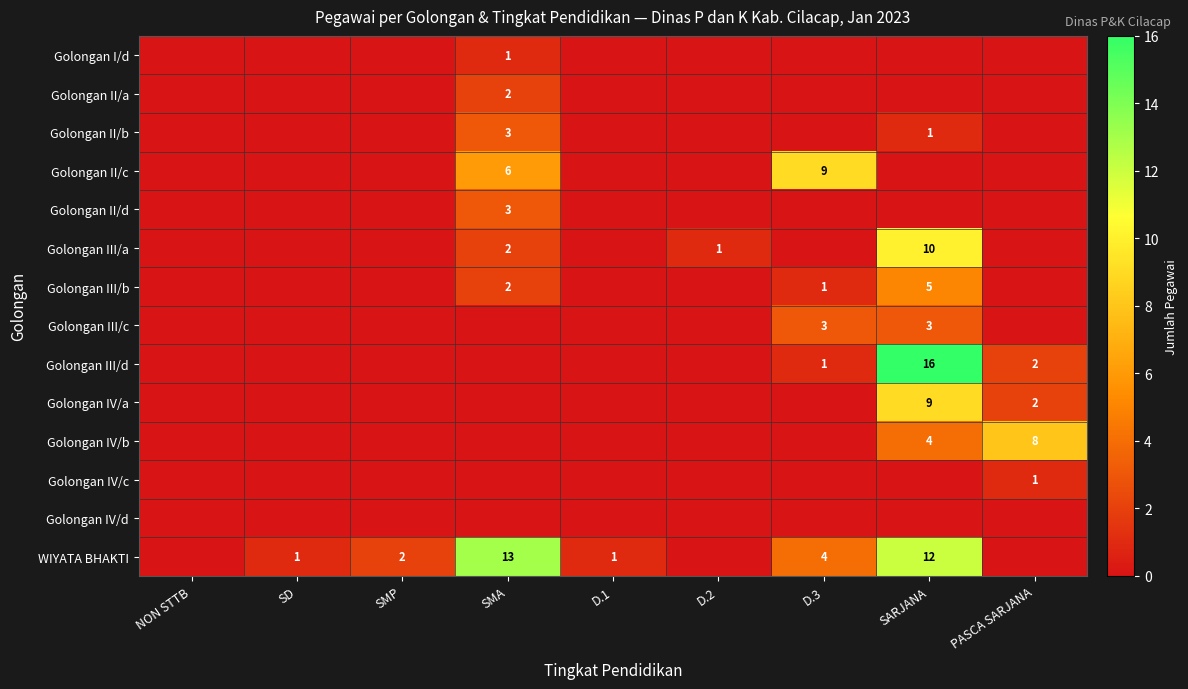

True or false: WIYATA BHAKTI has a value of 6 at D.3.

False